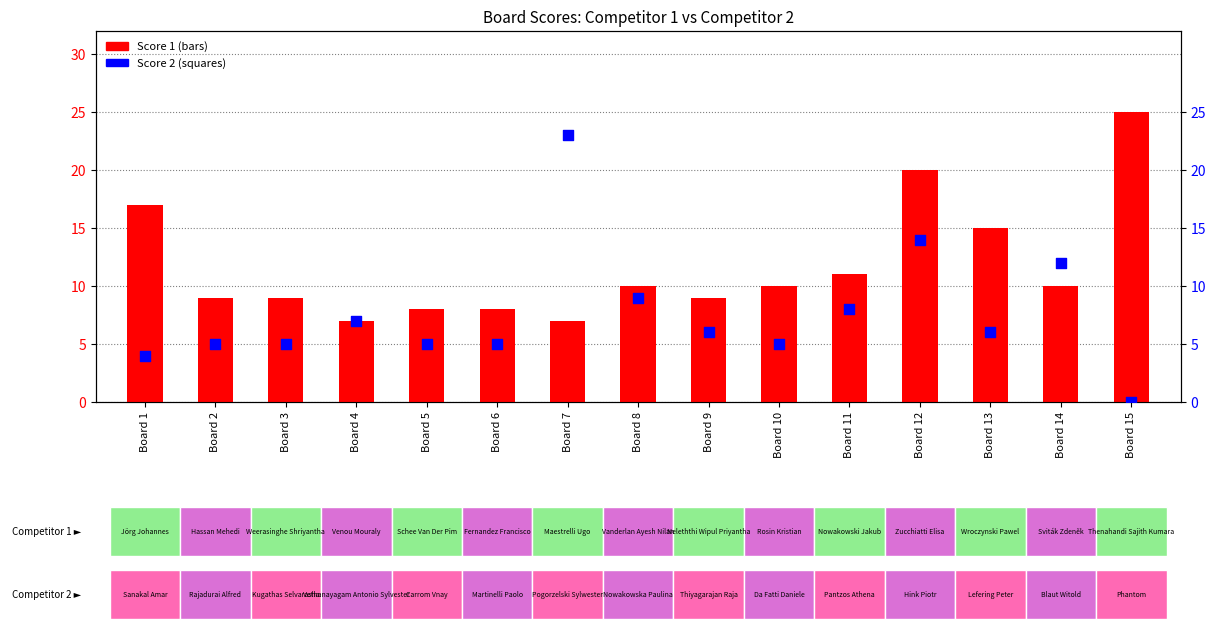

Which series reaches the minimum Y coordinate?

Score 2